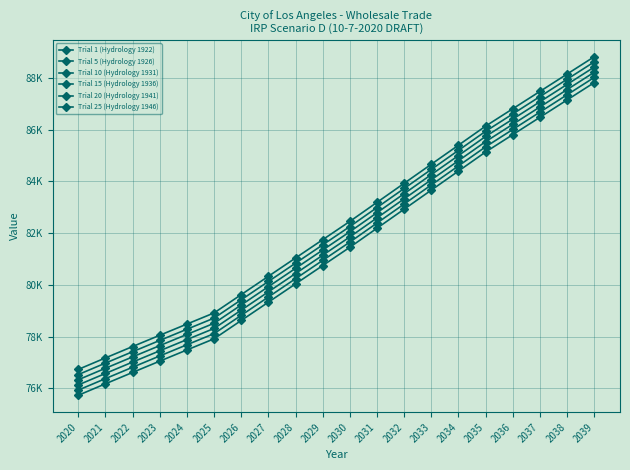

What is the sum of all Trial 1 (Hydrology 1922) values?

1634762.8